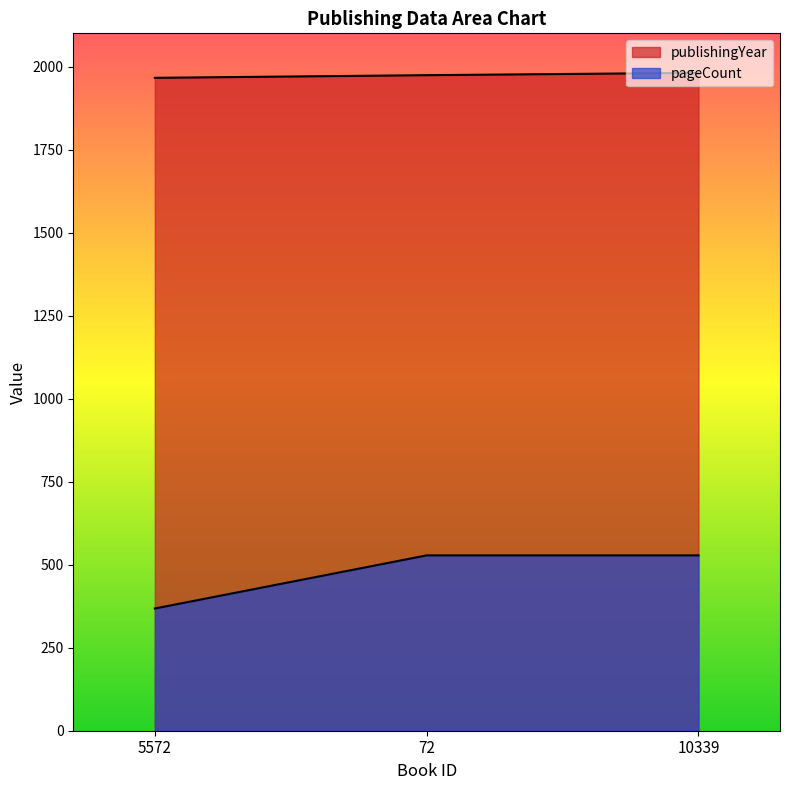

True or false: publishingYear has a value of 1966 at 5572.

True